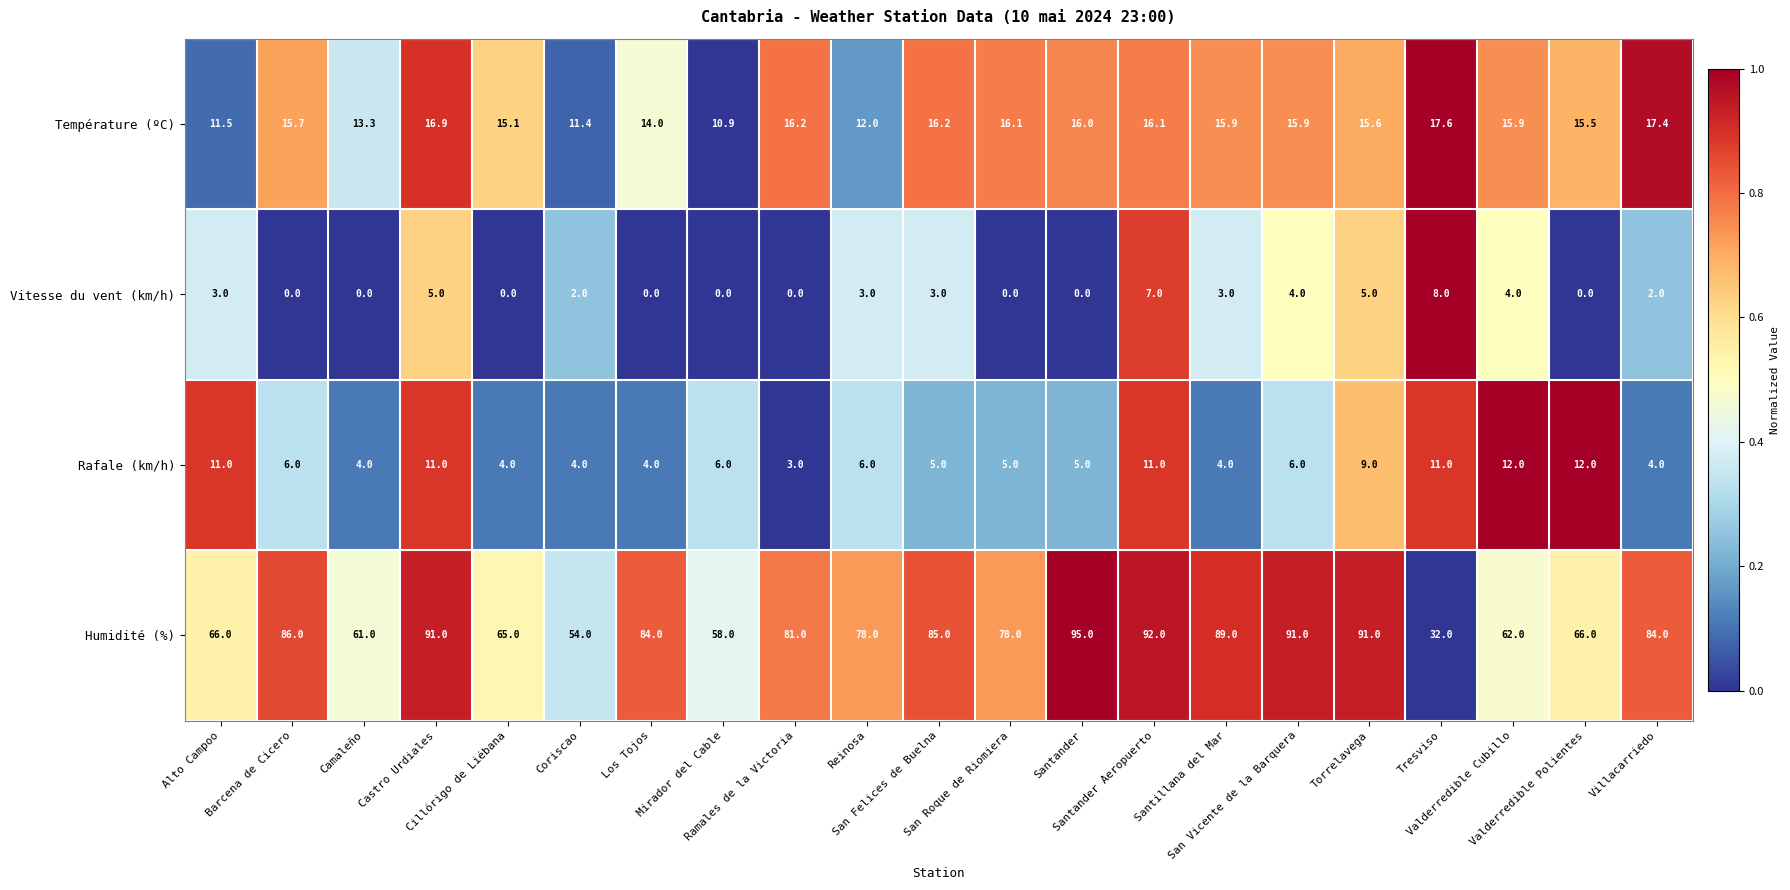

What is the maximum value for Rafale (km/h)?

12.0